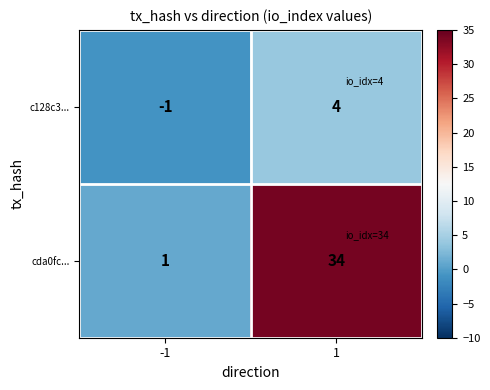

List the labels in order of cda0fc... value, largest first.

1, -1